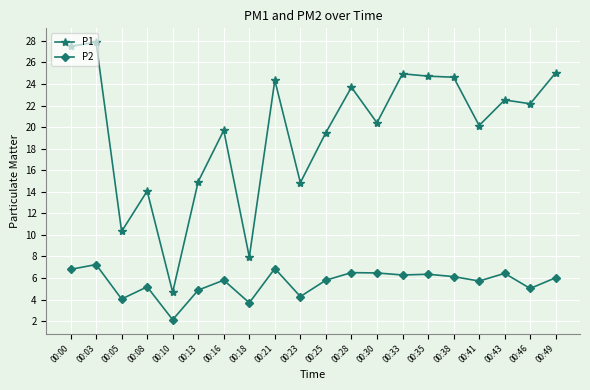

What is the difference between the maximum and minimum values in the P2 series?

5.1